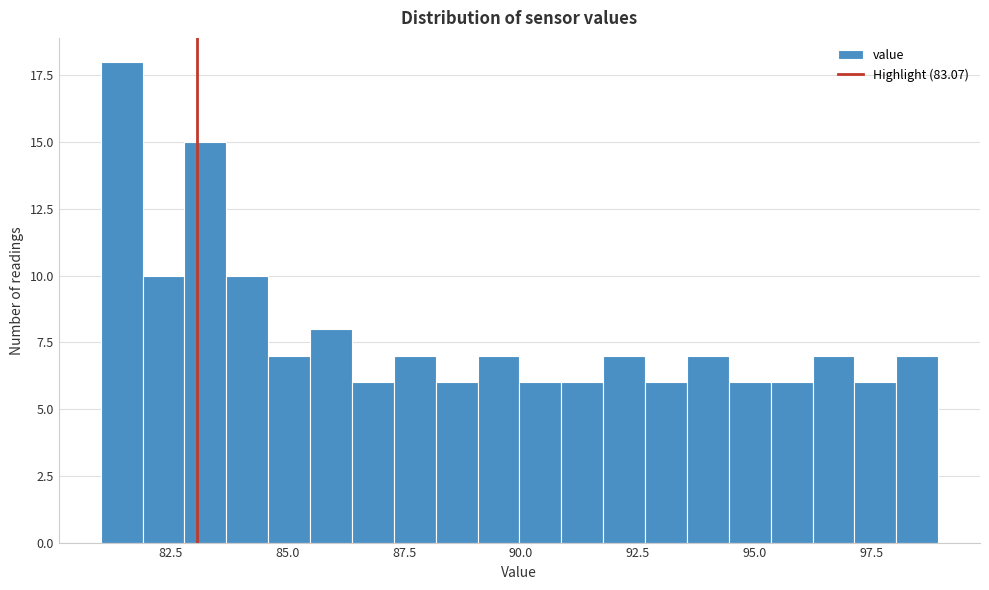

Read against the x-axis, roughly where is the centre of the tallest bar?

81.5